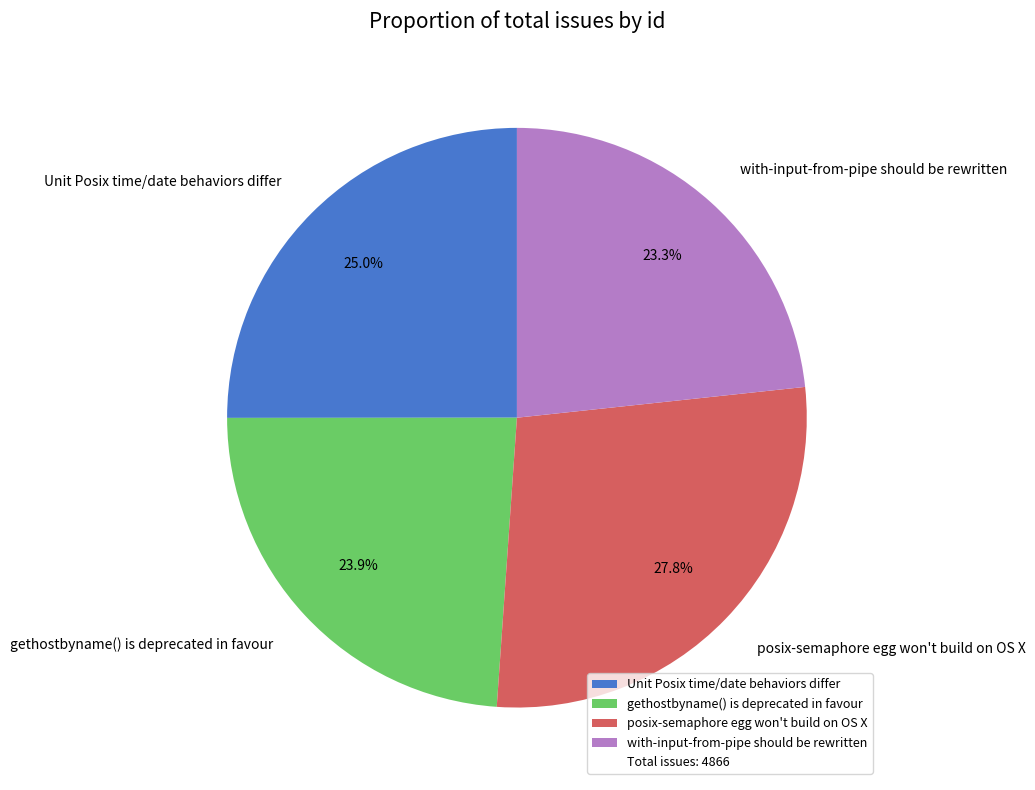

Approximately how many times larger is the value at posix-semaphore egg won't build on OS X compared to Unit Posix time/date behaviors differ?

1.1